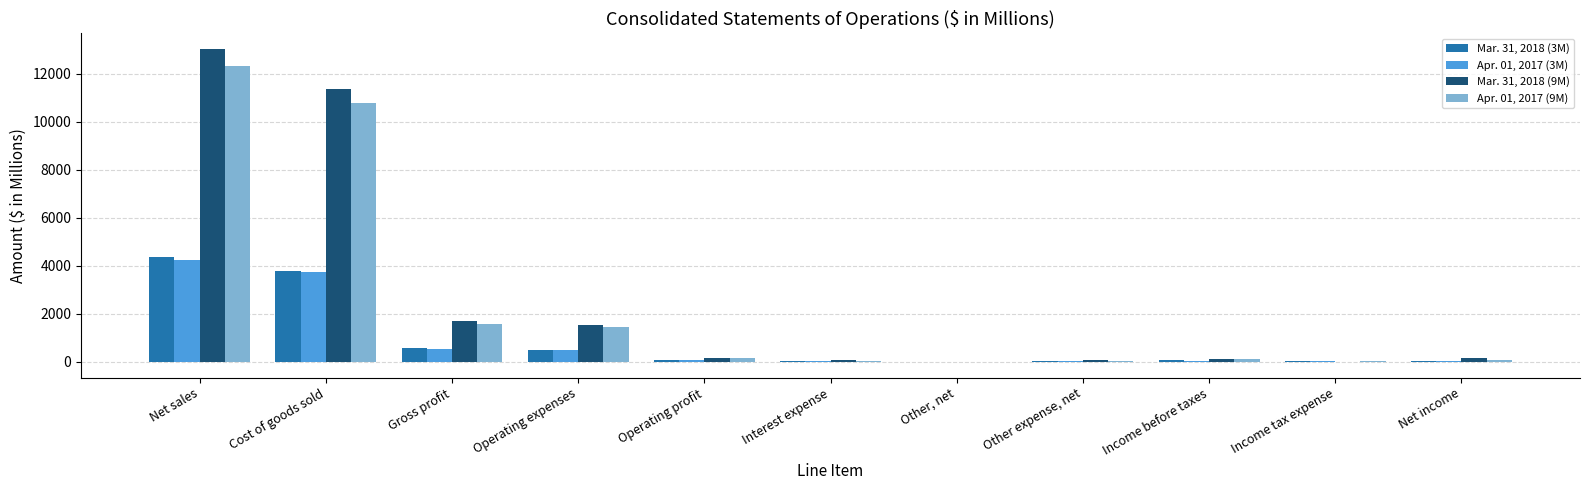

What is the greatest value displayed?

13025.2